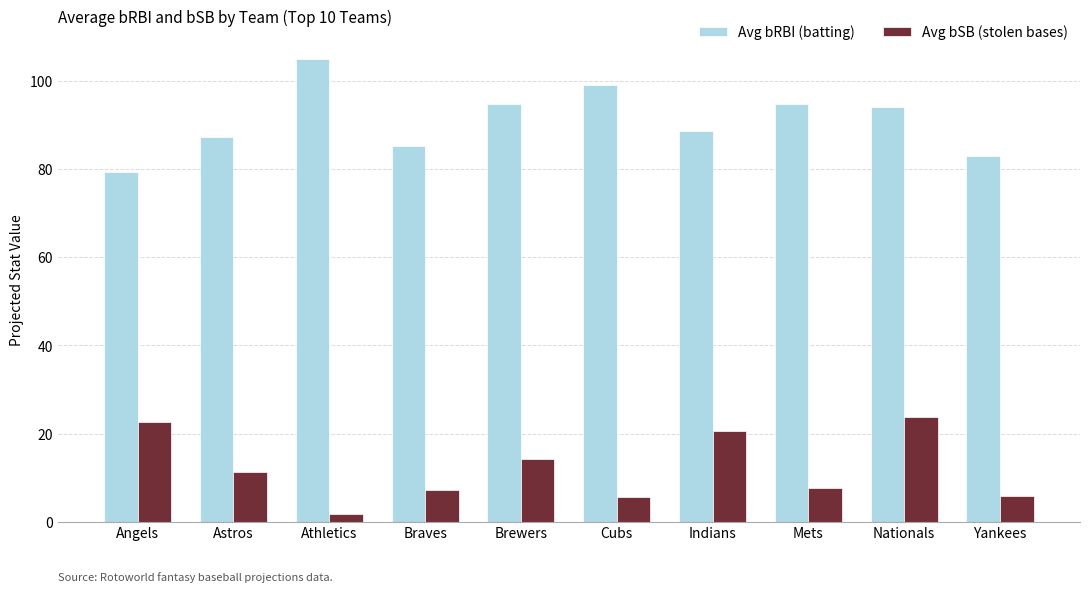

What is the minimum value shown in the chart?

1.7